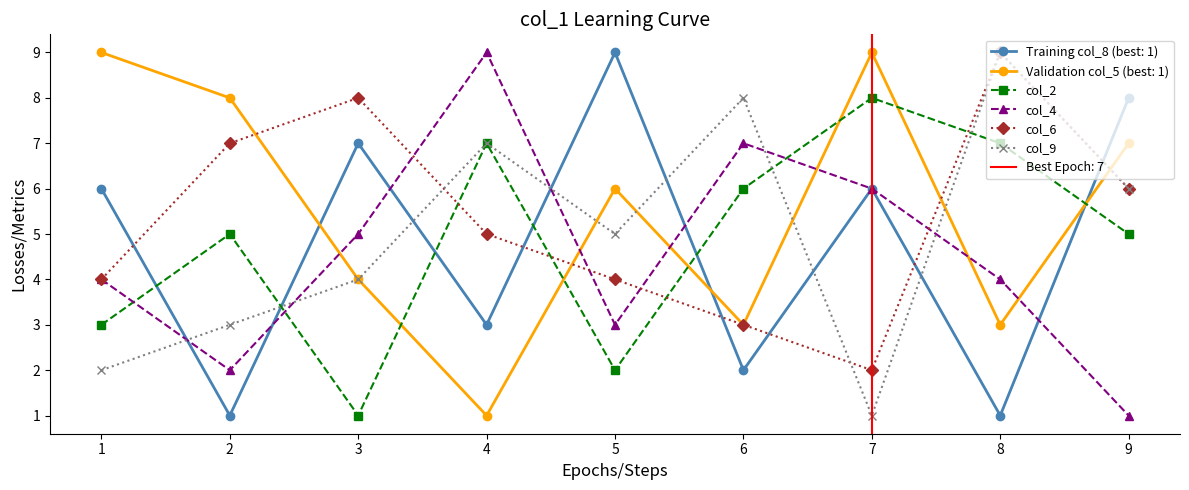

Which series changed the most between 3 and 8?

col_2